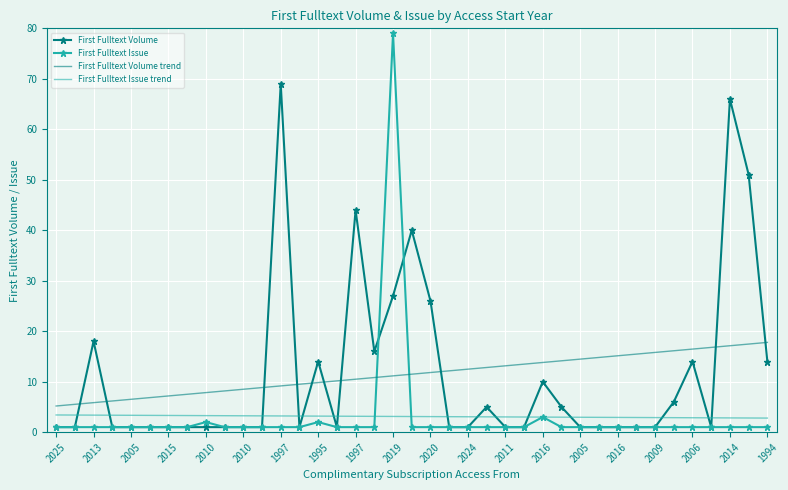

Rank the series by their maximum value, from highest to lowest.

First Fulltext Issue, First Fulltext Volume, First Fulltext Volume trend, First Fulltext Issue trend